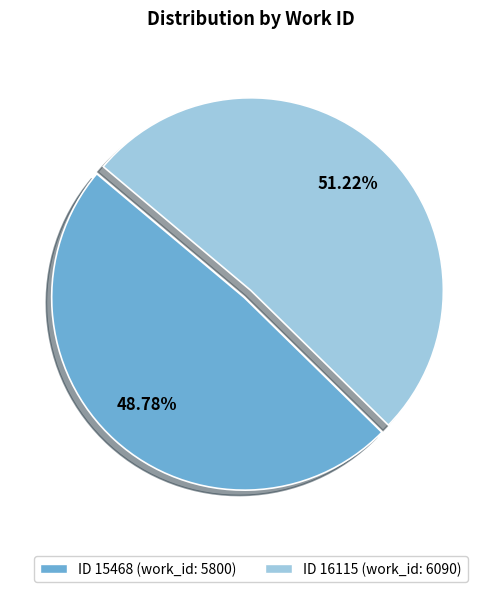

How many segments does this pie chart have?

2